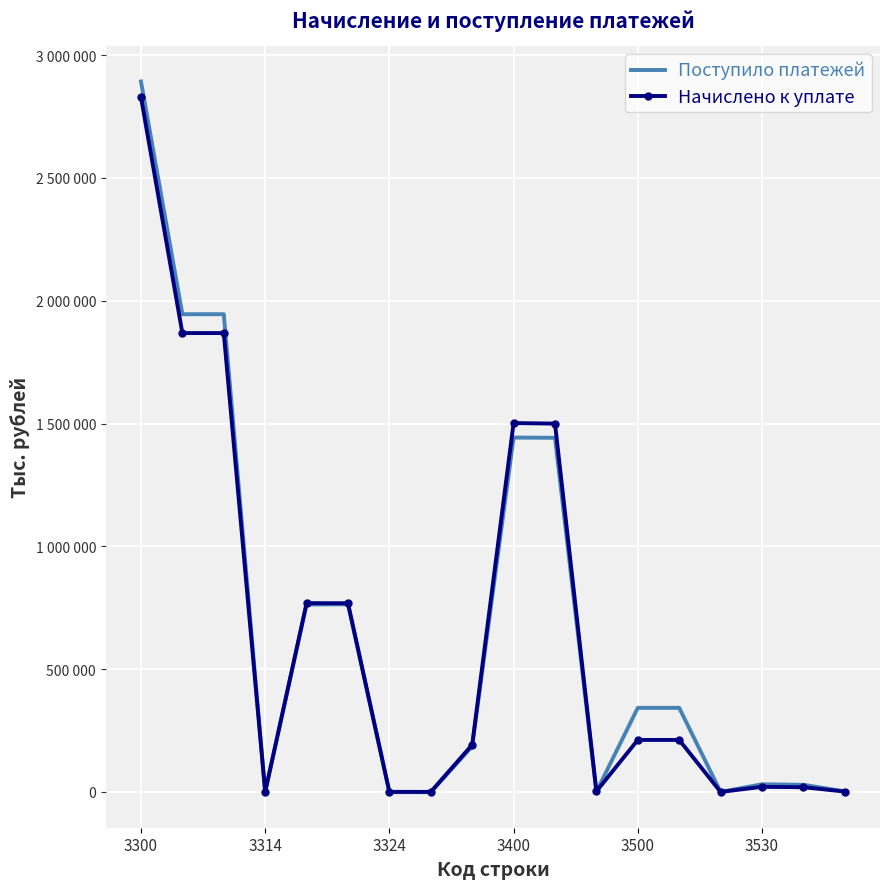

What is the lowest value of the Начислено к уплате series?

1